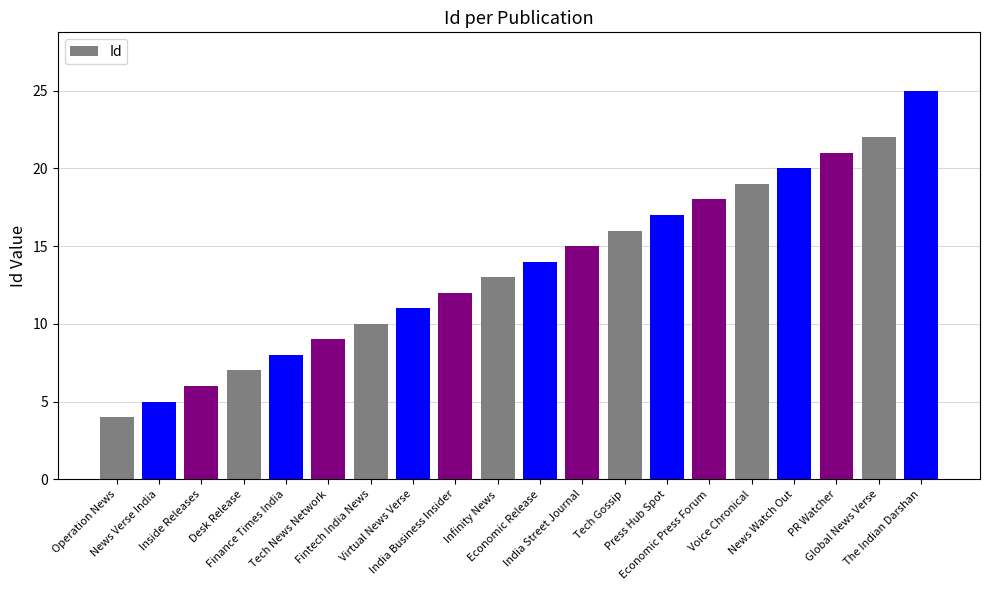

Approximately how many times larger is the value at Voice Chronical compared to India Business Insider?

1.6